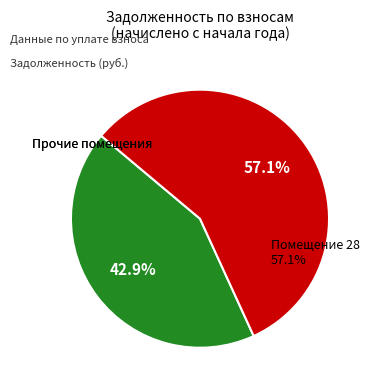

What is the largest slice in the pie chart?

28